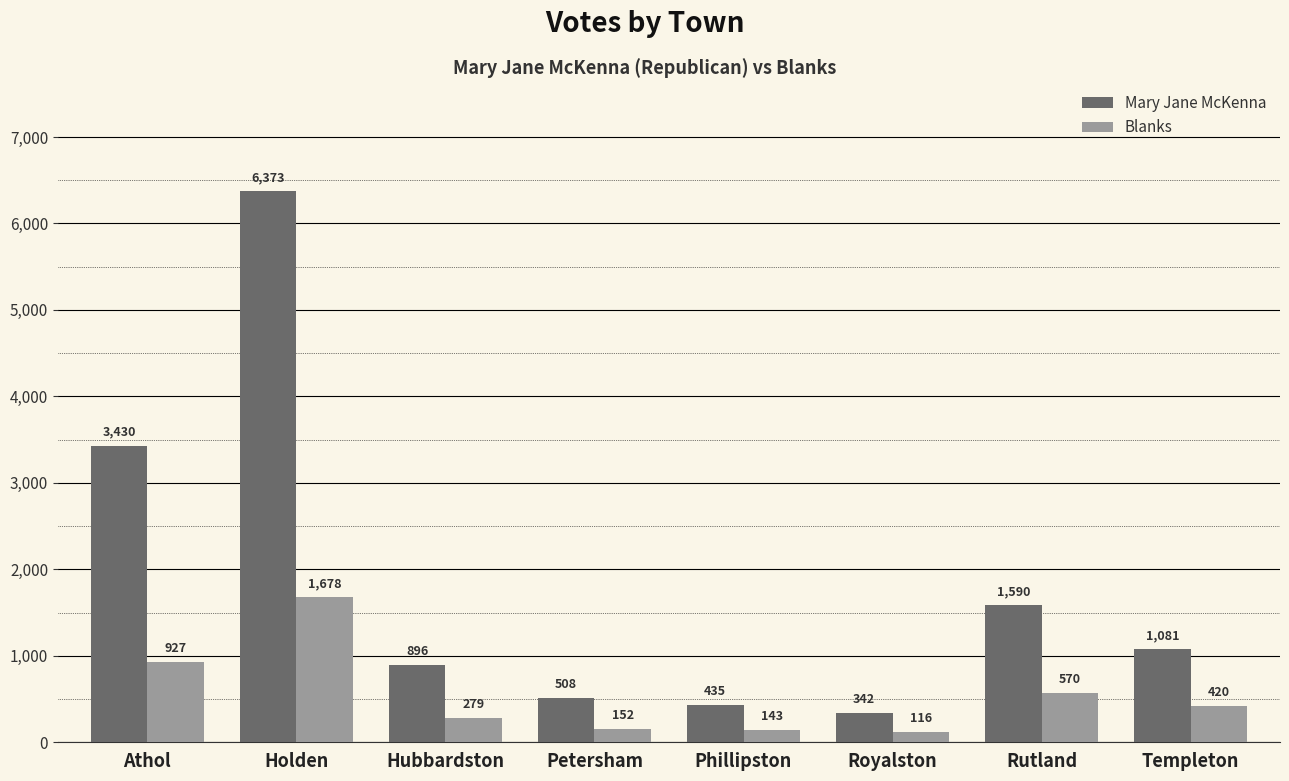

What is the average value of the Mary Jane McKenna series?

1832